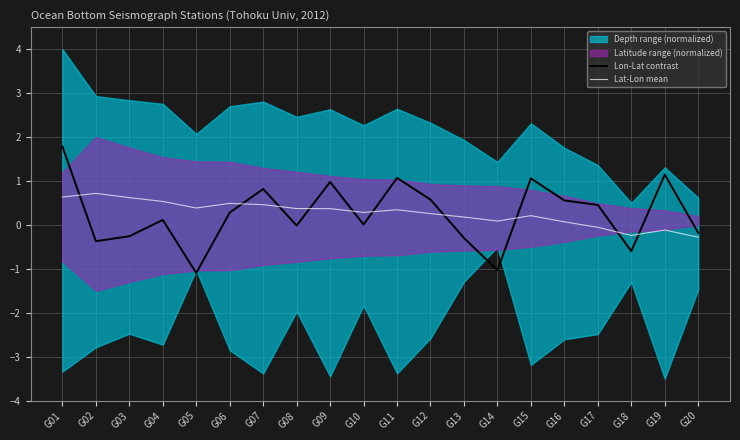

How many values in the Lon-Lat contrast series are below 0?

8